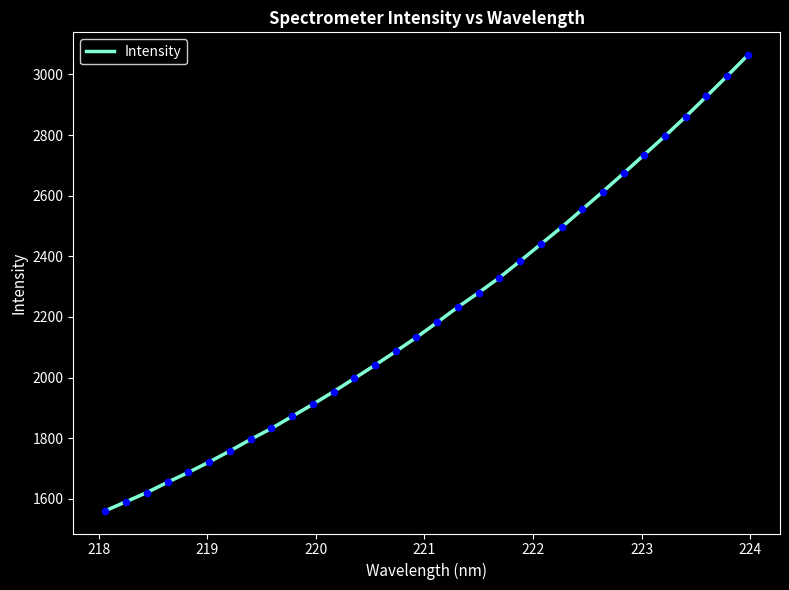

What is the difference between the maximum and minimum values?

1503.3